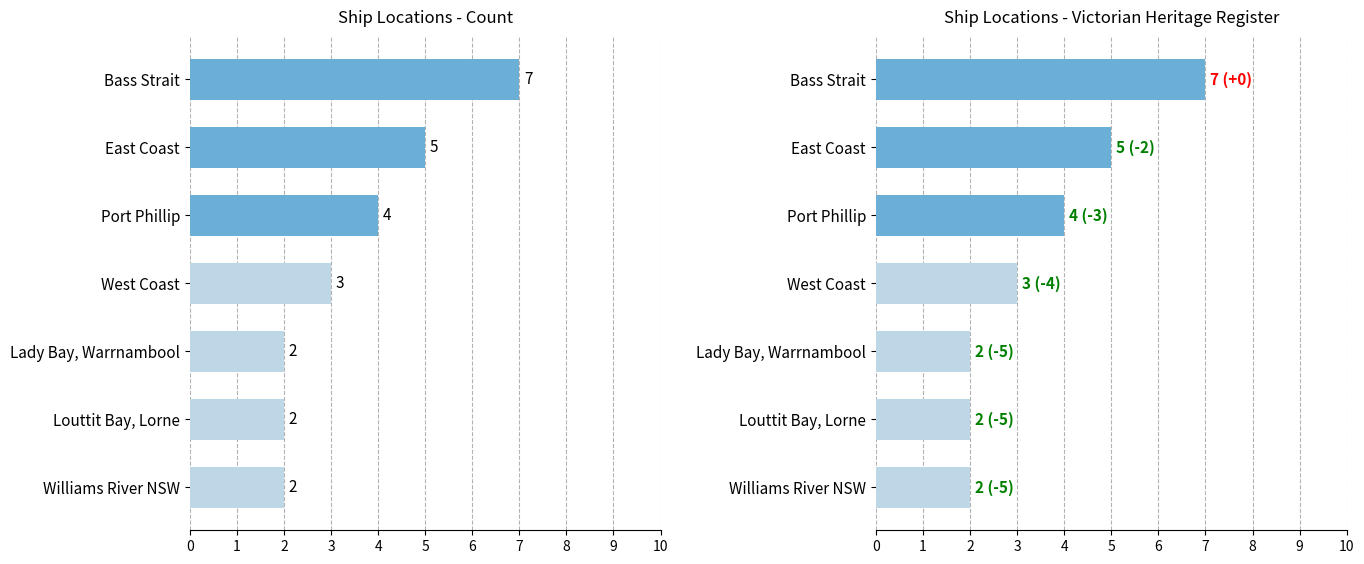

Reading left to right, extract all data points from this chart.

7	5	4	3	2	2	2